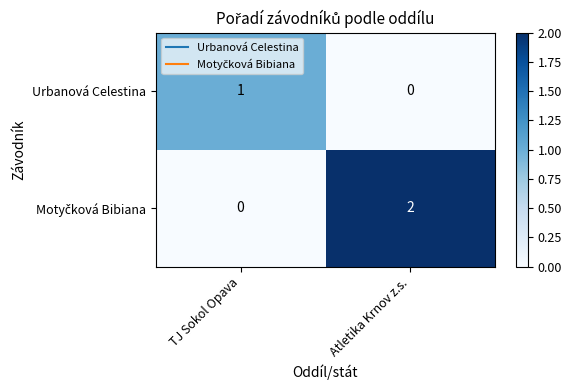

Is it true that Urbanová Celestina equals 1 at TJ Sokol Opava?

True